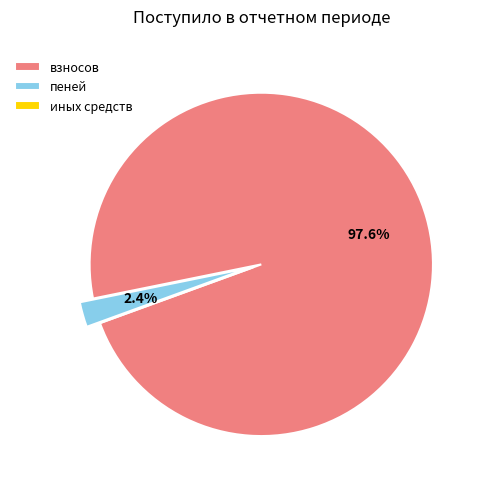

To the nearest percent, what is the combined percentage of взносов and пеней?

100%